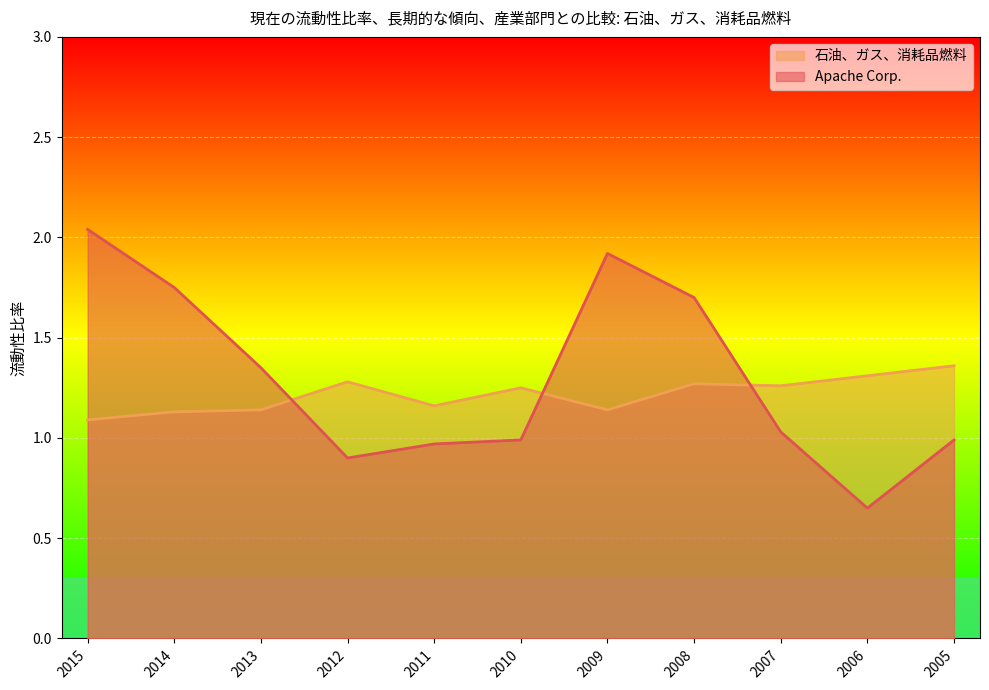

What is the value of the Apache Corp. point at the 10th from the left?

0.7